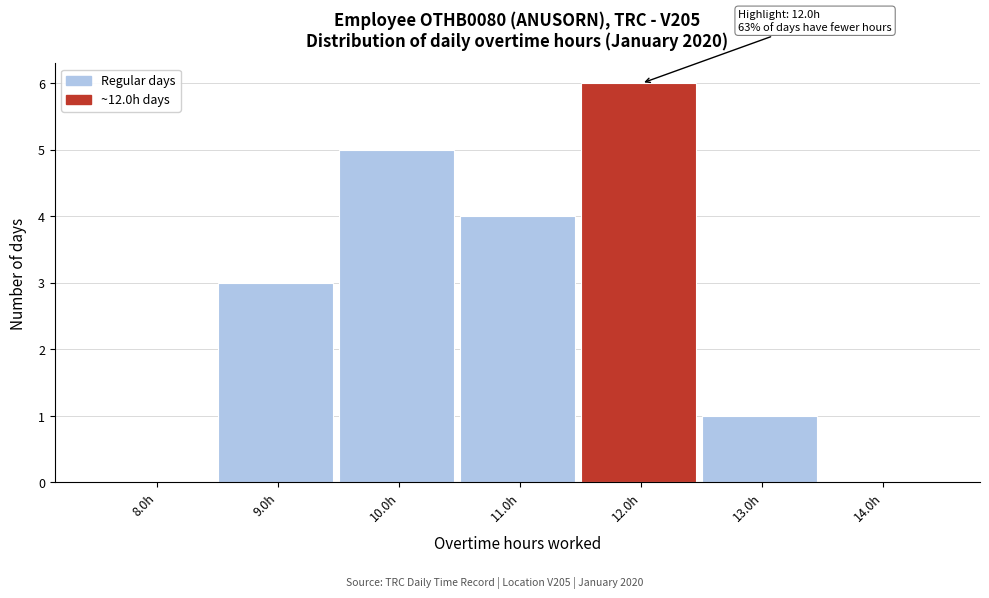

Reading left to right, transcribe all the data shown in this chart.

8.0h=0	9.0h=3	10.0h=5	11.0h=4	12.0h=6	13.0h=1	14.0h=0